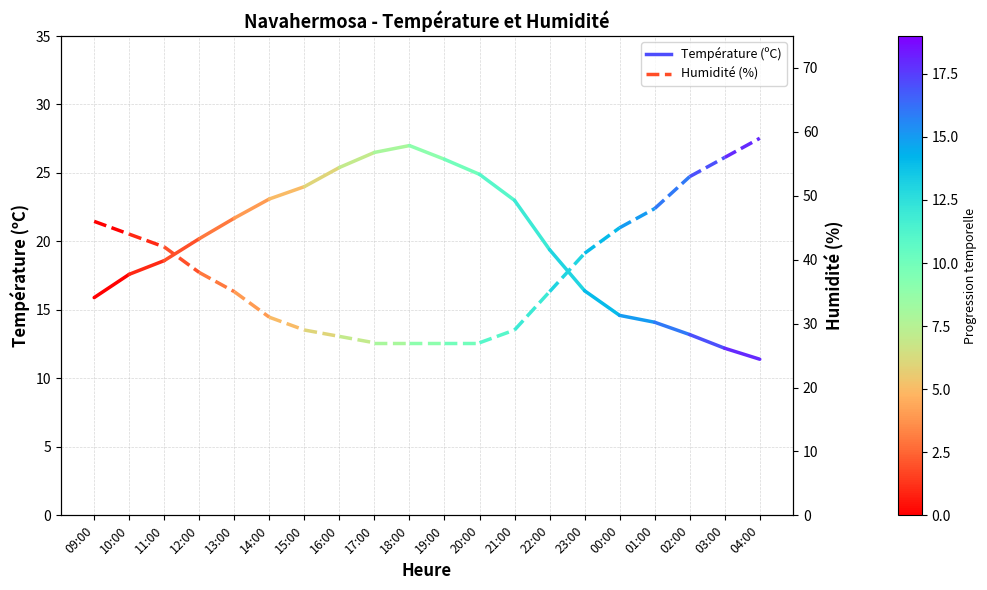

At how many categories does at least one series exceed 37?

2